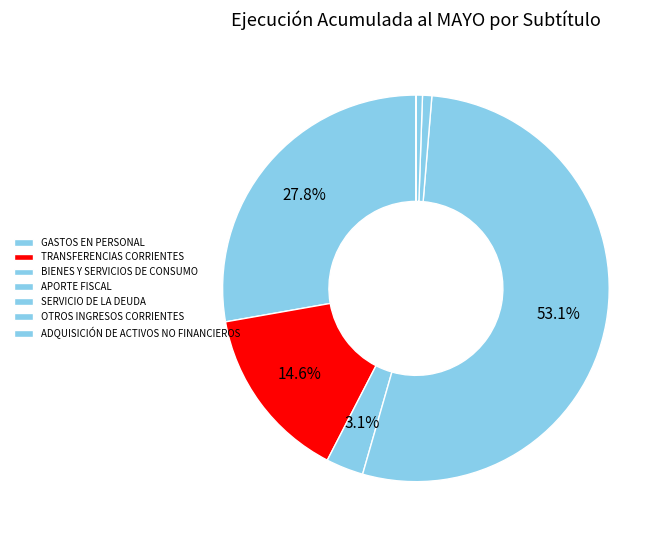

To the nearest percent, what portion does APORTE FISCAL represent?

53%